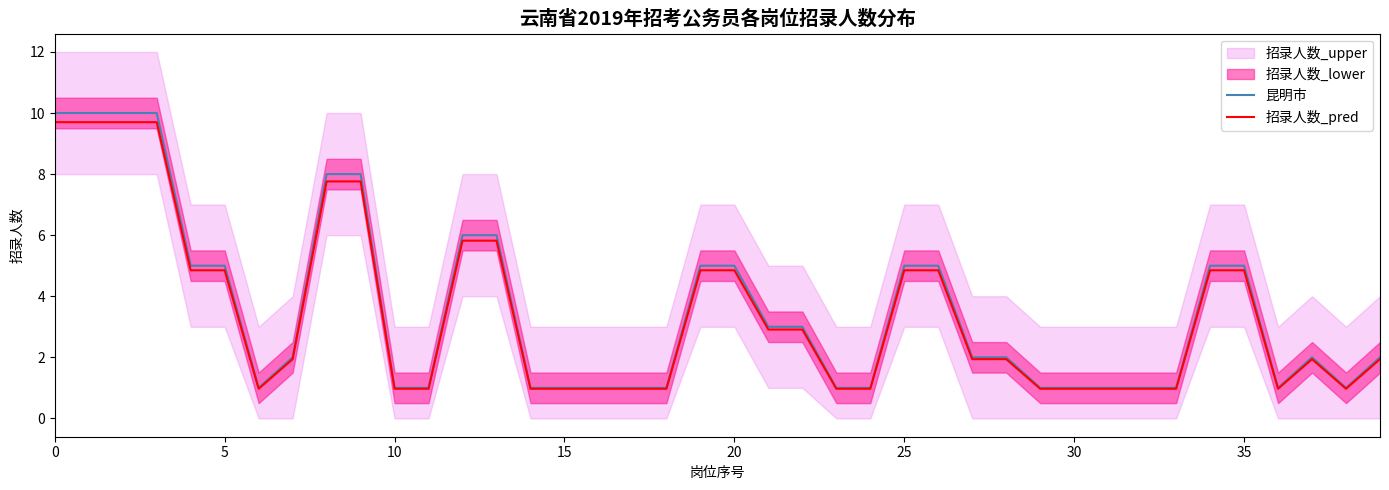

What is the sum of the 昆明市 values at 29 and 13?

7.0